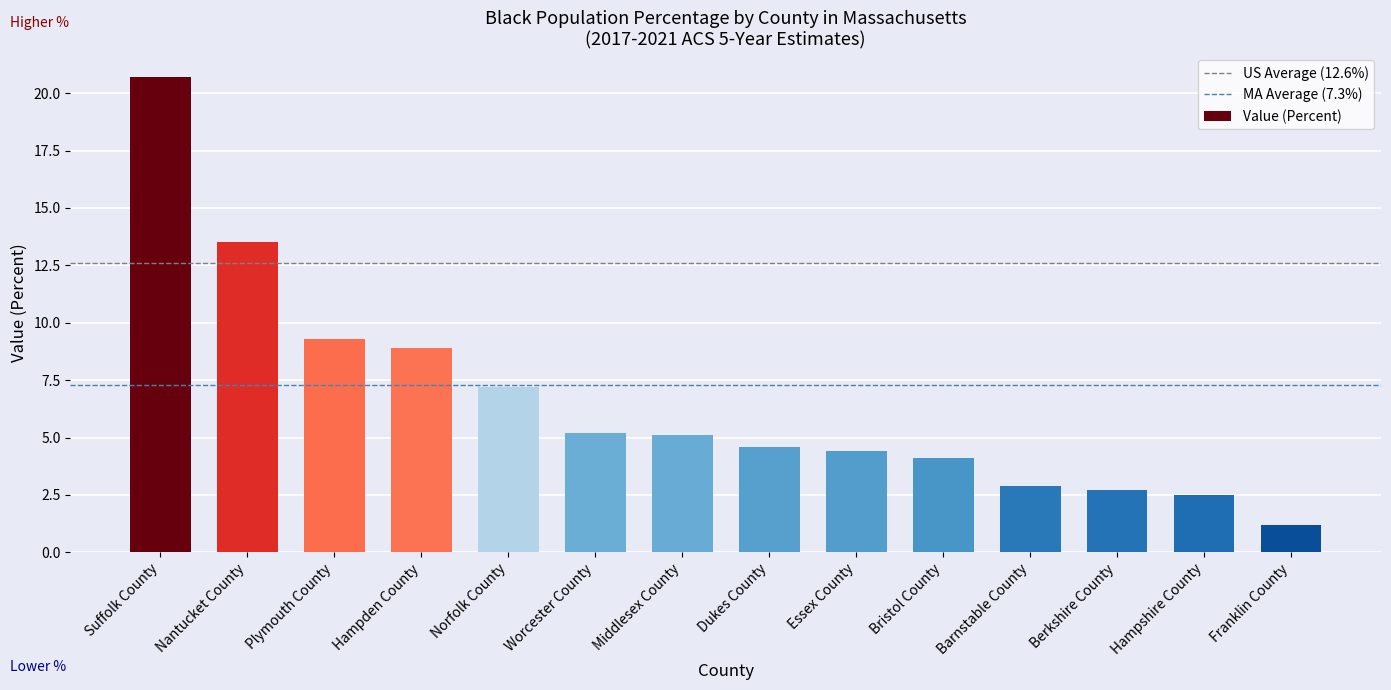

What is the difference between the second highest and second lowest values?

11.0